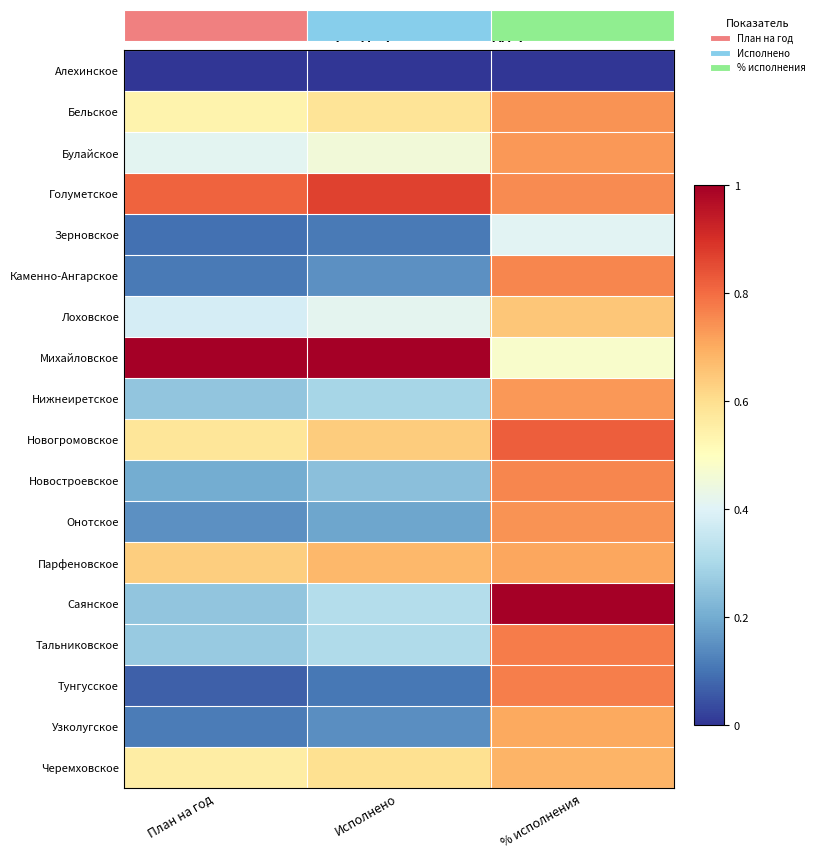

Rank the categories by Голуметское value from lowest to highest.

% исполнения, План на год, Исполнено